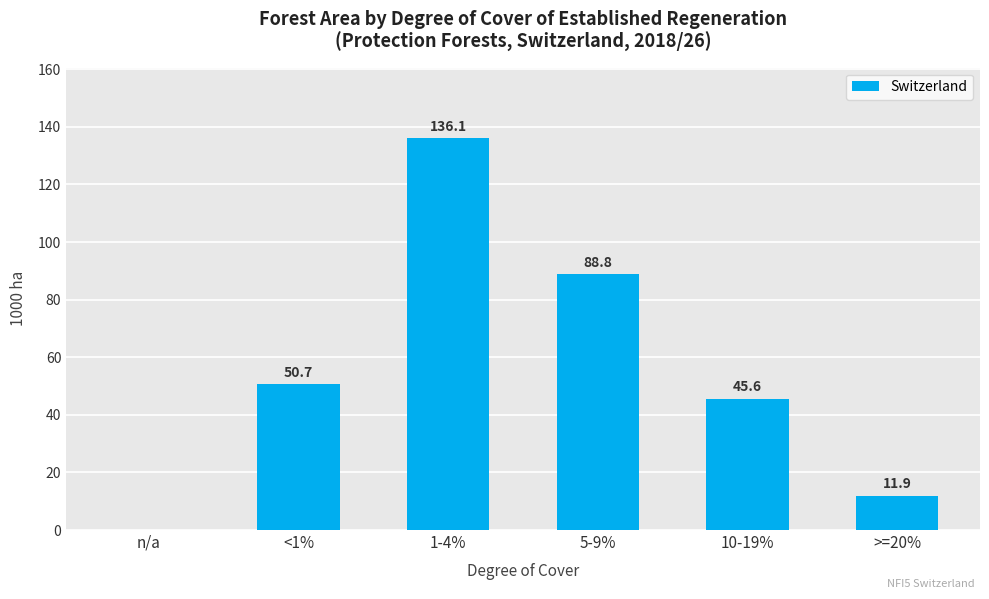

Which label corresponds to the largest value in the chart?

1-4%